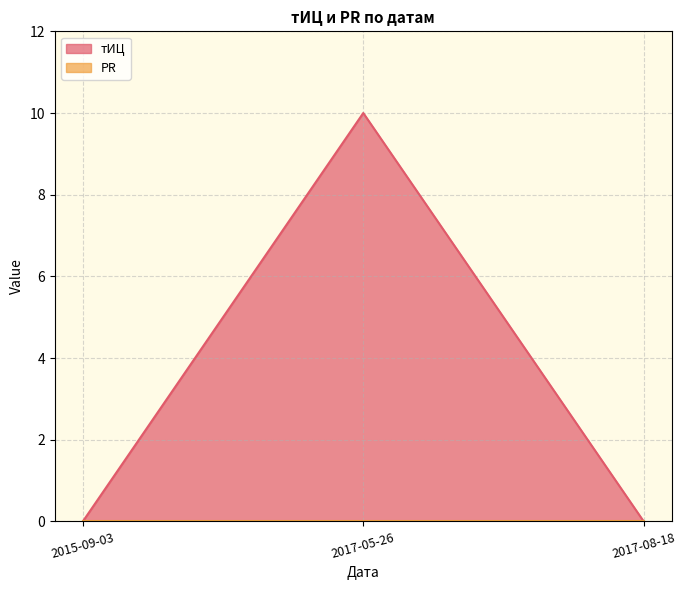

Rank the categories by value from highest to lowest.

2017-05-26, 2015-09-03, 2017-08-18